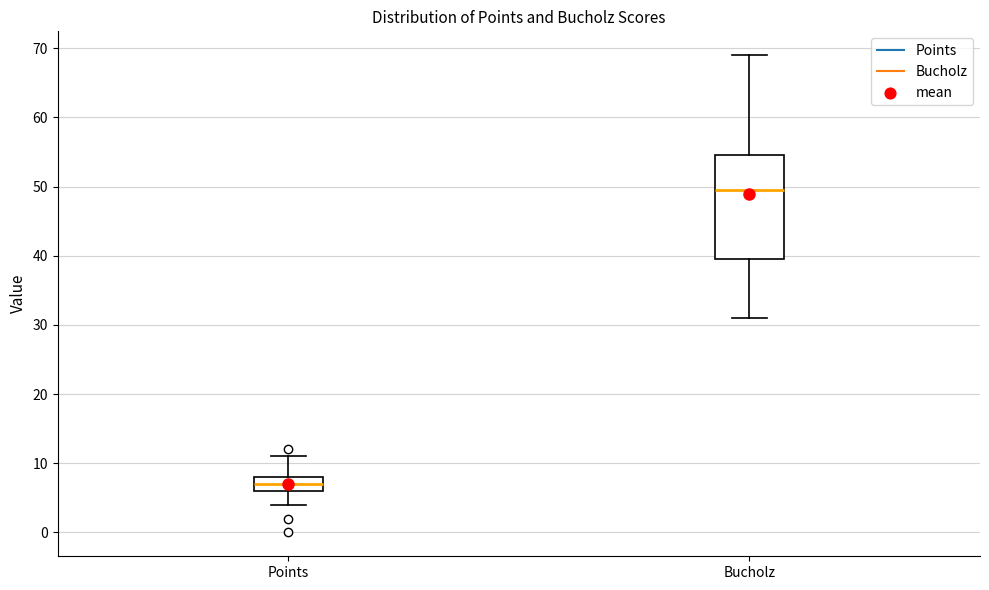

Reading left to right, read every box against the y-axis: the position of its median line, the range the box covers, and the ends of its whiskers. The values are not printed on the chart, so give them approximately, as read against the axis.

Points: median 7, box 6 to 8, whiskers 4 to 11
Bucholz: median 50, box 40 to 55, whiskers 31 to 69